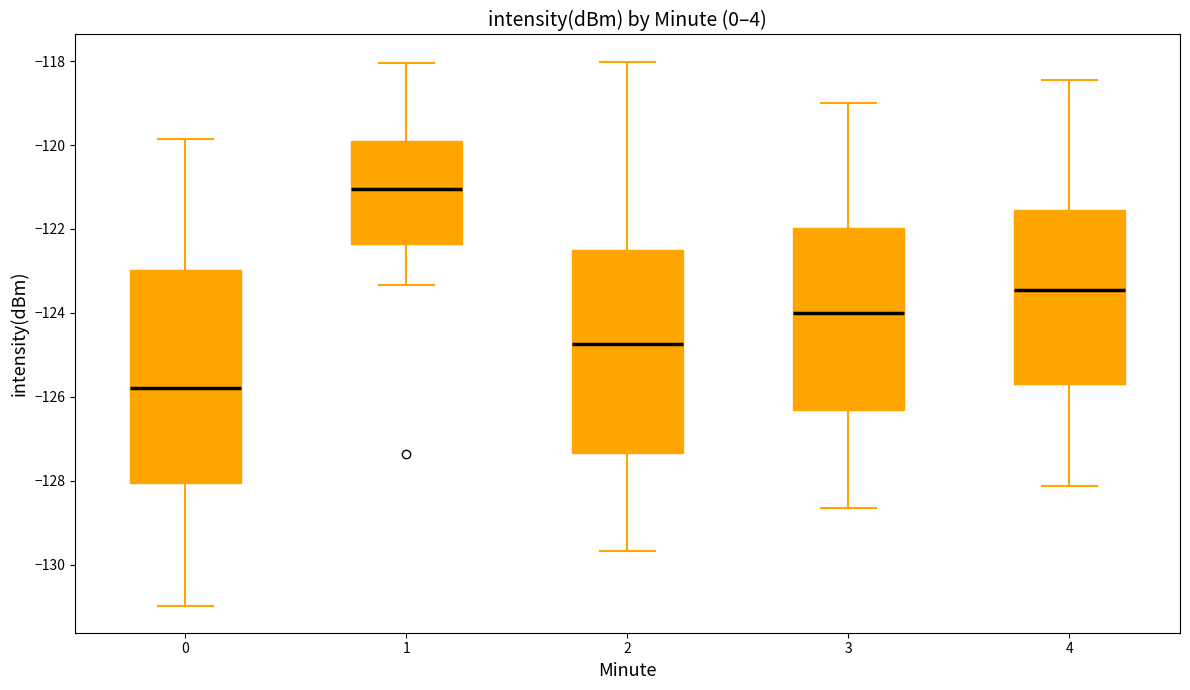

Which box has the lowest median line?

0